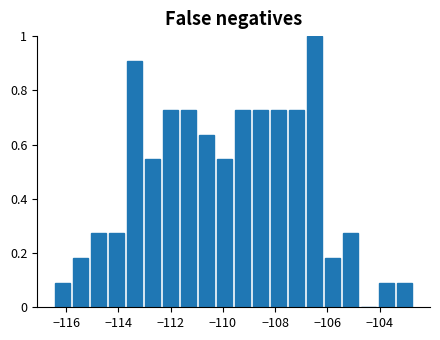

Read against the x-axis, roughly where is the centre of the tallest bar?

-106.4